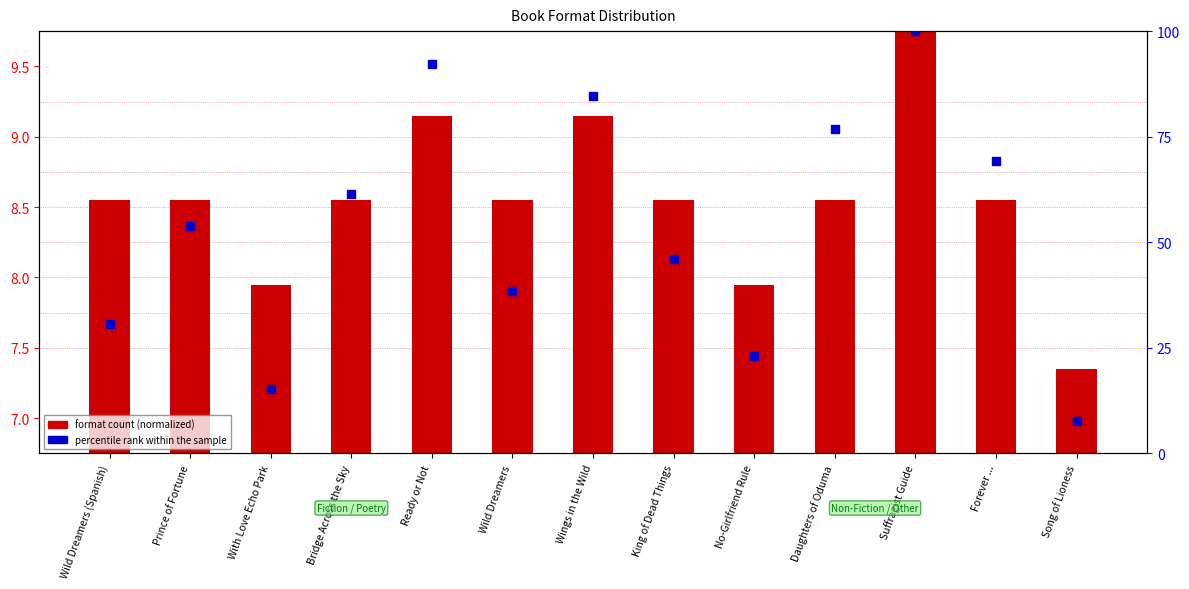

Which series has the largest Y range (max minus min)?

percentile rank within the sample